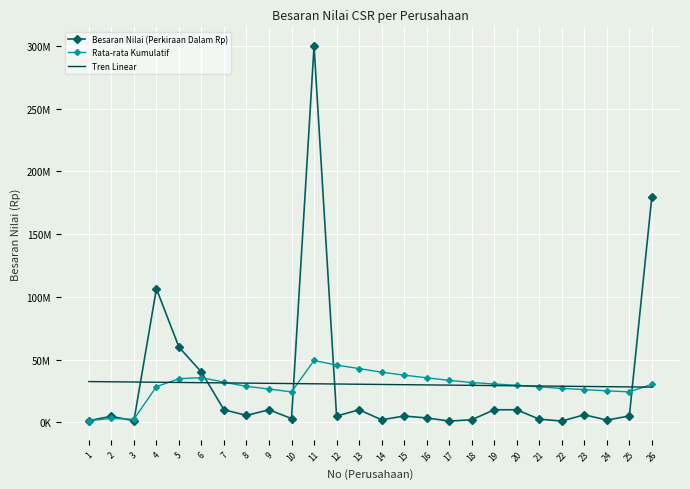

What is the sum of all Rata-rata Kumulatif values?

754396219.1